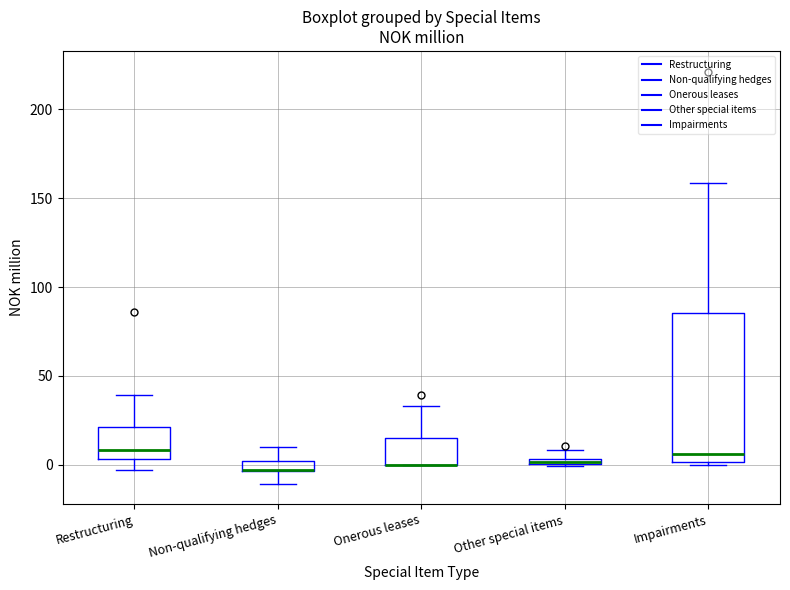

Which box is the tallest, from its lower edge to its upper edge?

Impairments